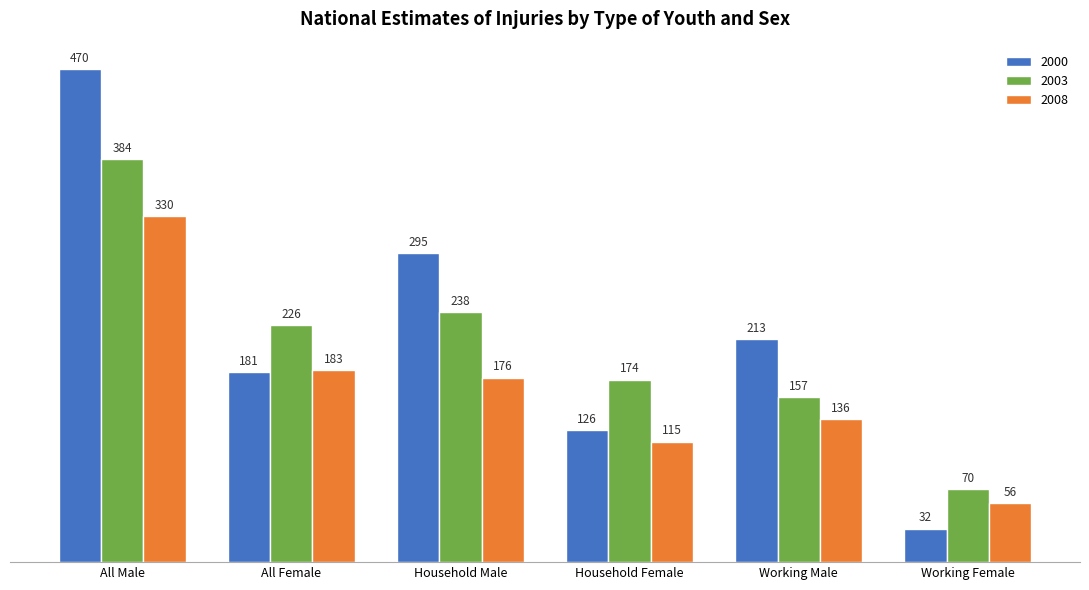

What position from the left is All Male?

1